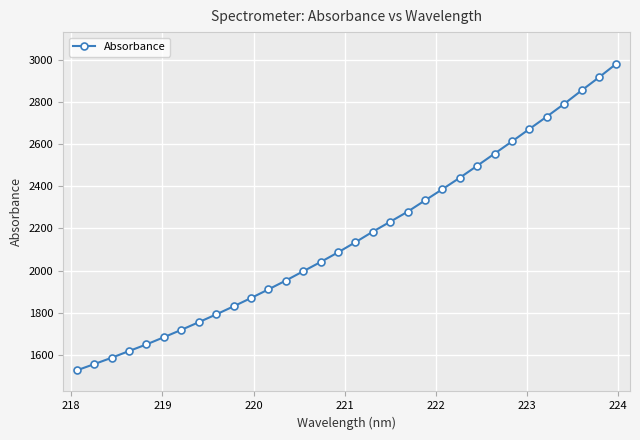

What is the maximum value shown in the chart?

2981.5